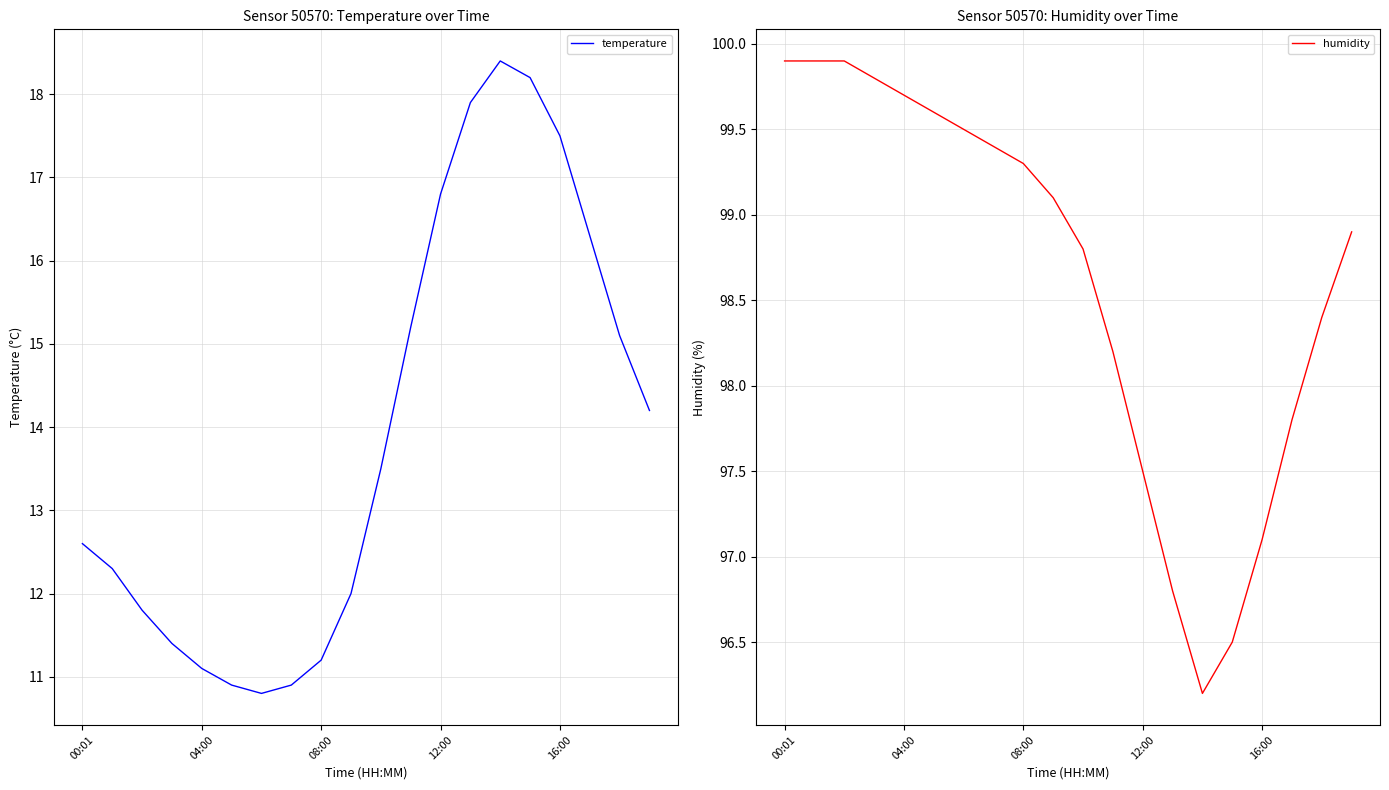

Which series has the largest total across all categories?

humidity